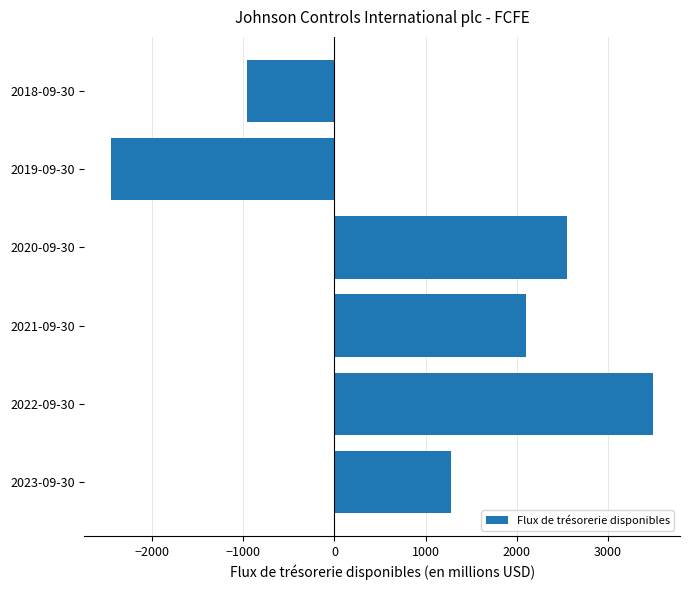

Rank the categories by value from highest to lowest.

2022-09-30, 2020-09-30, 2021-09-30, 2023-09-30, 2018-09-30, 2019-09-30